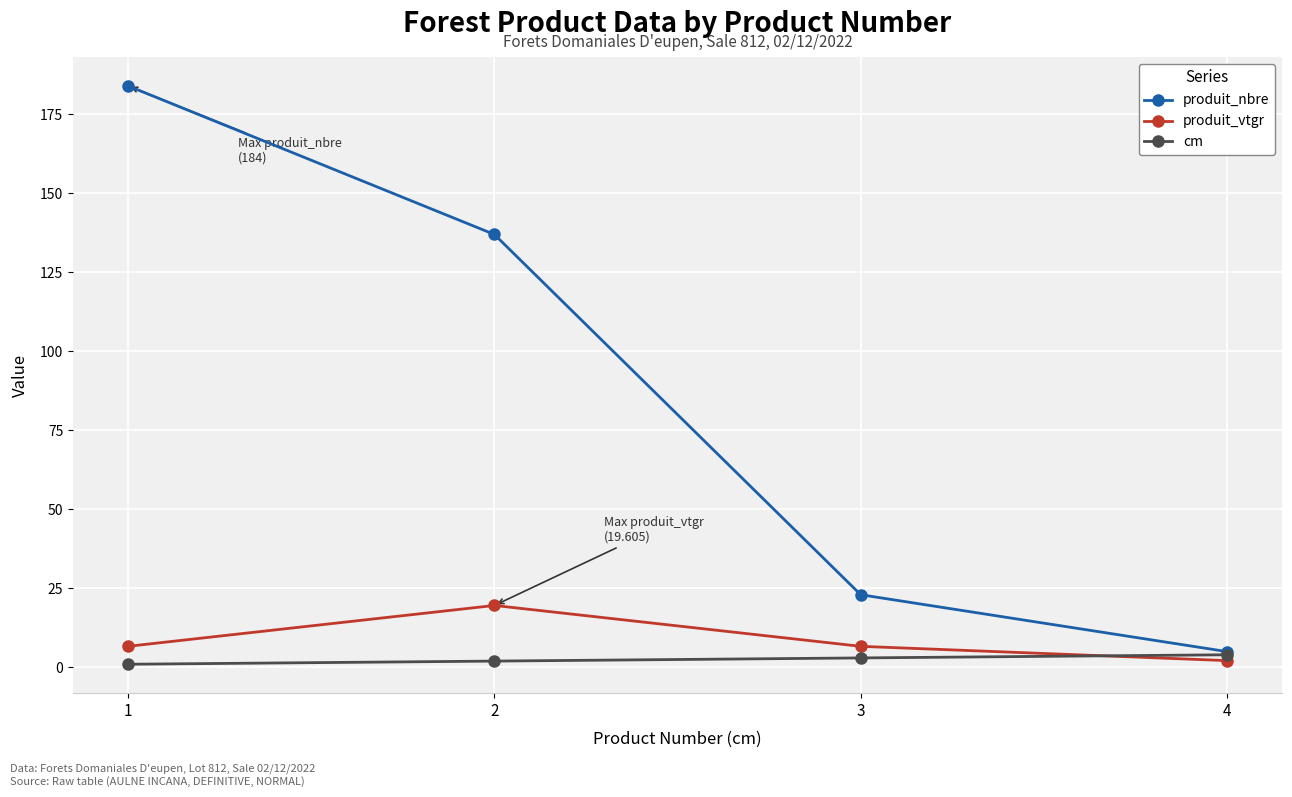

What is the value of the cm point at the 3rd from the left?

3.0